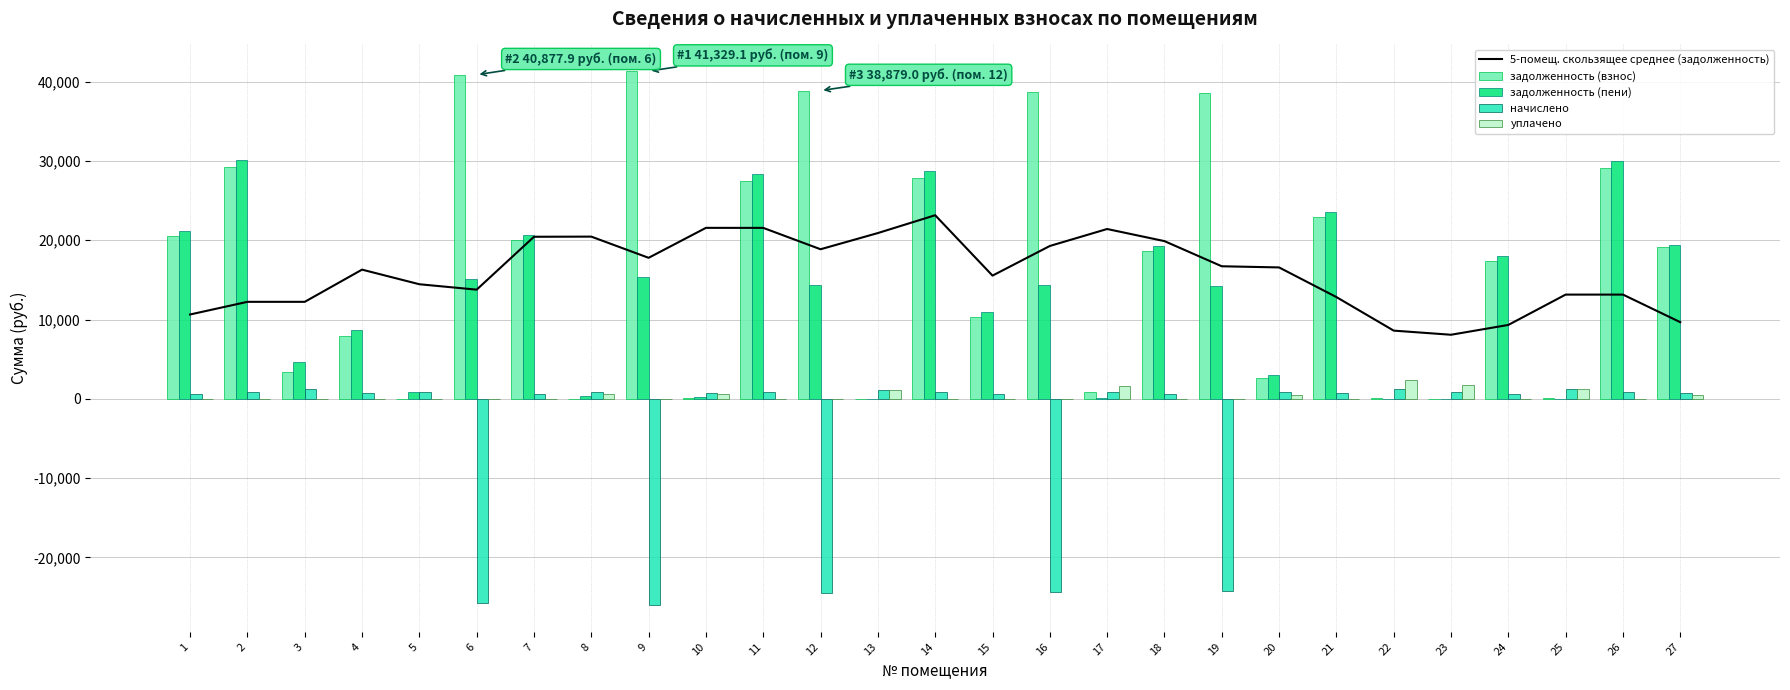

Reading left to right, list all the values displayed in this chart.

5-помещ. скользящее среднее (задолженность): 1=10640.4	2=12236.0	3=12236.0	4=16298.0	5=14454.0	6=13772.6	7=20442.8	8=20460.4	9=17787.8	10=21566.1	11=21562.2	12=18867.1	13=20910.4	14=23157.4	15=15542.7	16=19280.2	17=21420.7	18=19893.5	19=16721.3	20=16575.7	21=12838.2	22=8605.1	23=8084.8	24=9322.7	25=13148.9	26=13148.9	27=9670.7
задолженность (взнос): 1=20568.0	2=29207.6	3=3426.3	4=7978.2	5=0.0	6=40877.9	7=19987.6	8=19.5	9=41329.1	10=87.9	11=27514.9	12=38879.0	13=0.0	14=27853.7	15=10304.3	16=38750.0	17=805.4	18=18687.3	19=38556.6	20=2668.1	21=22889.0	22=77.3	23=0.0	24=17391.0	25=66.8	26=29078.6	27=19208.3
задолженность (пени): 1=21203.5	2=30110.0	3=4699.2	4=8669.4	5=878.5	6=15150.7	7=20605.1	8=309.2	9=15318.0	10=173.1	11=28393.3	12=14409.9	13=0.0	14=28714.2	15=10937.8	16=14362.1	17=57.1	18=19308.8	19=14290.4	20=3066.5	21=23596.2	22=0.0	23=0.0	24=18014.5	25=18.0	26=29977.0	27=19409.9
начислено: 1=635.5	2=902.4	3=1272.9	4=691.2	5=878.5	6=-25727.2	7=617.5	8=878.5	9=-26011.1	10=705.2	11=878.5	12=-24469.2	13=1169.3	14=860.5	15=633.5	16=-24388.0	17=862.5	18=621.5	19=-24266.2	20=898.4	21=707.2	22=1241.0	23=898.4	24=623.5	25=1191.2	26=898.4	27=701.6
уплачено: 1=0.0	2=0.0	3=0.0	4=0.0	5=0.0	6=0.0	7=0.0	8=588.7	9=0.0	10=620.0	11=0.0	12=0.0	13=1165.0	14=0.0	15=0.0	16=0.0	17=1610.8	18=0.0	19=0.0	20=500.0	21=0.0	22=2385.0	23=1796.0	24=0.0	25=1240.0	26=0.0	27=500.0